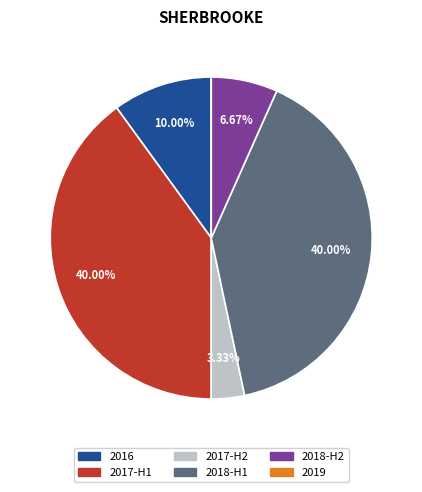

Does any single category account for the majority?

No